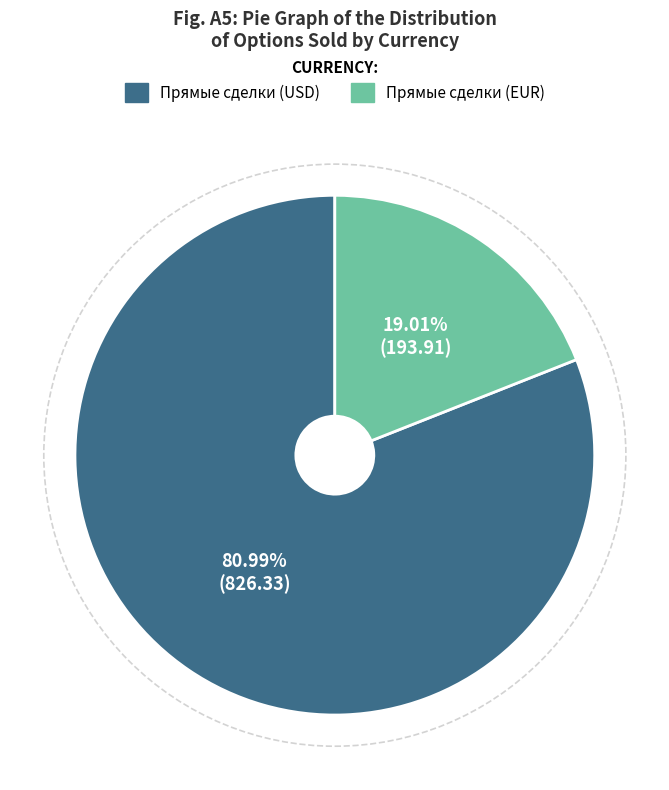

What percentage do Прямые сделки (EUR) and Прямые сделки (USD) together represent?

100.0%